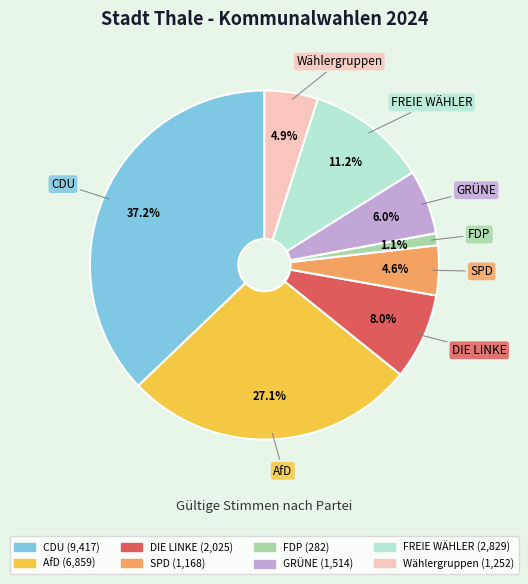

True or false: CDU accounts for 46% of the total.

False